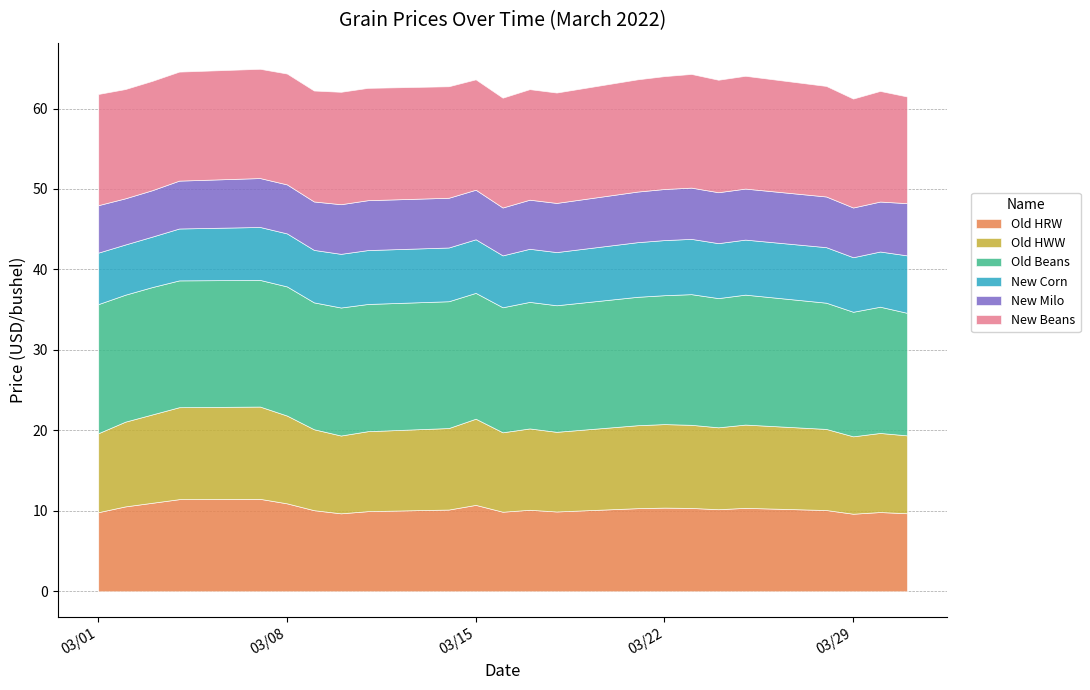

True or false: New Milo and Old HRW intersect in this chart.

False